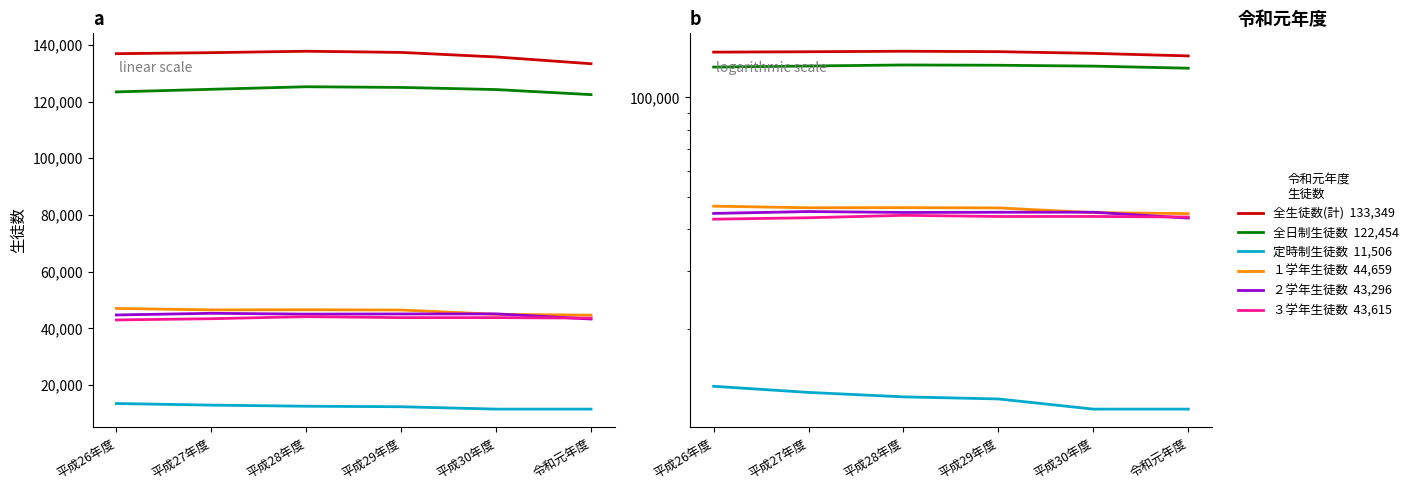

Where does the ３学年生徒数 series first go above 43783?

平成28年度